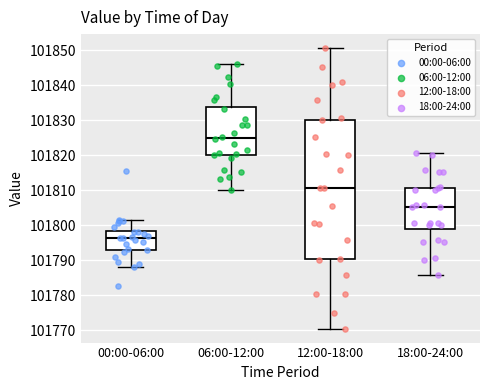

Reading left to right, read every box against the y-axis: the position of its median line, the range the box covers, and the ends of its whiskers. The values are not printed on the chart, so give them approximately, as read against the axis.

00:00-06:00: median 101796, box 101793 to 101798, whiskers 101788 to 101801
06:00-12:00: median 101825, box 101820 to 101834, whiskers 101810 to 101846
12:00-18:00: median 101811, box 101790 to 101830, whiskers 101771 to 101851
18:00-24:00: median 101805, box 101799 to 101811, whiskers 101786 to 101821